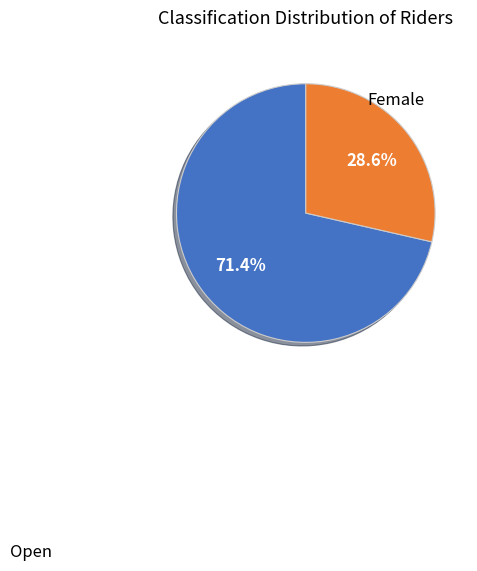

Does any single category account for the majority?

Yes